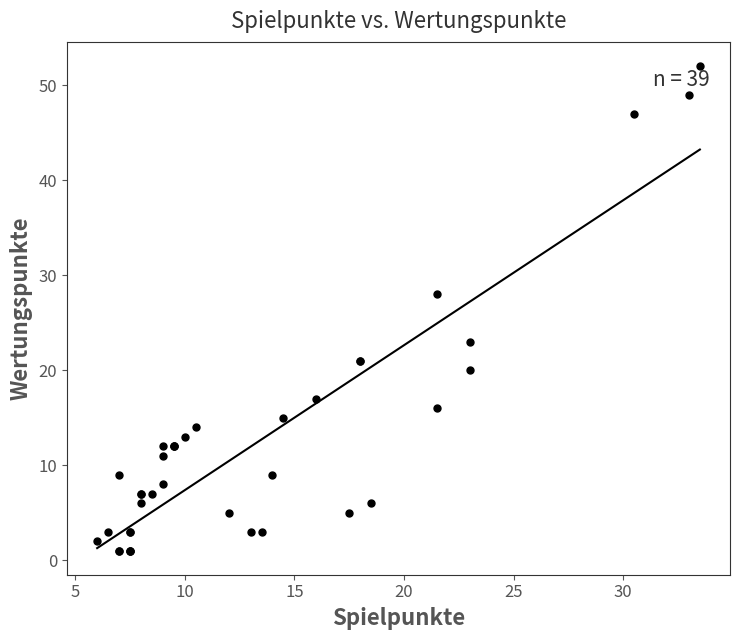

What Y value in the scatter plot is closest to 26?

28